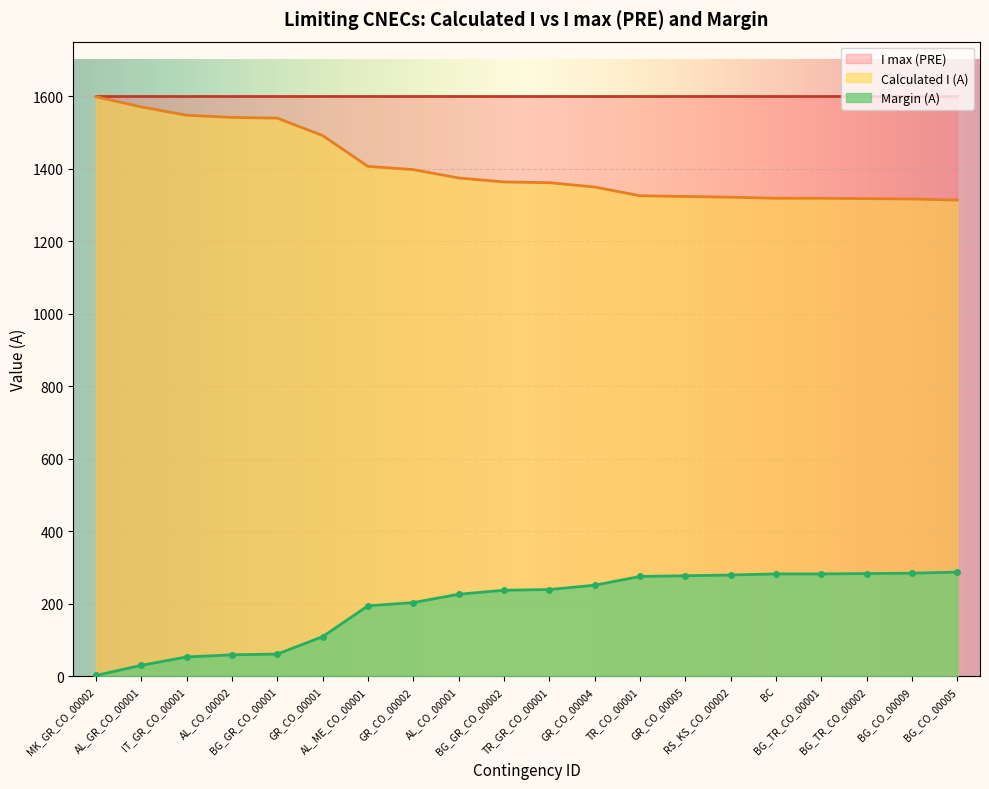

What is the value of the 13th point from the left?

1325